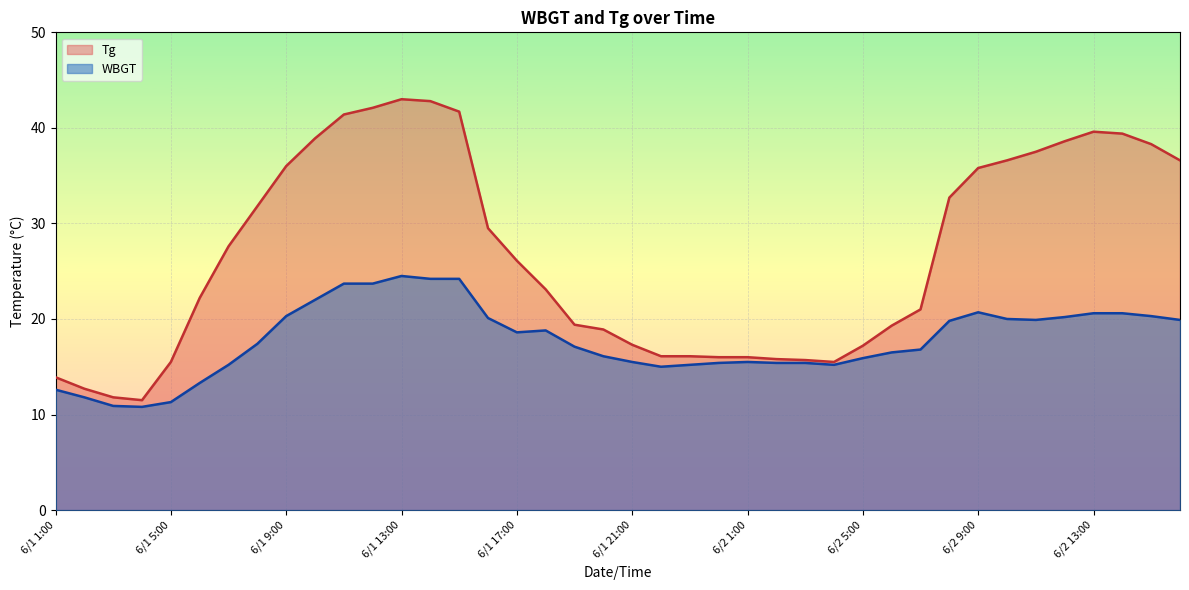

What are all the series names shown in the legend?

Tg, WBGT